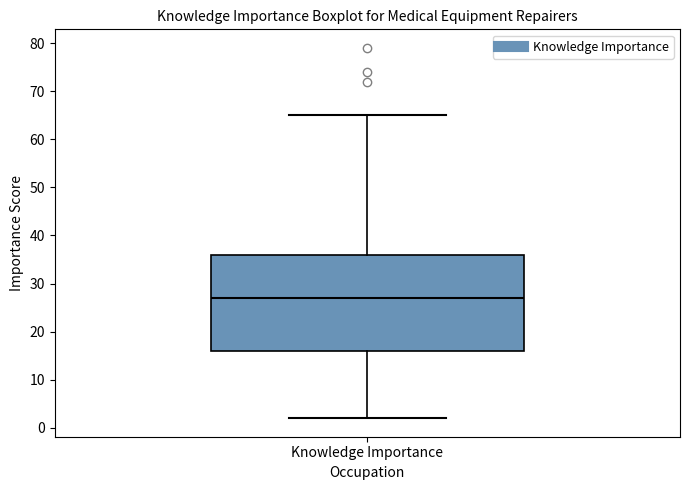

Read this box plot against the y-axis: the position of the median line, the range covered by the box, and the ends of both whiskers. The values are not printed on the chart, so give them approximately, as read against the axis.

median 27, box 16 to 36, whiskers 2 to 65